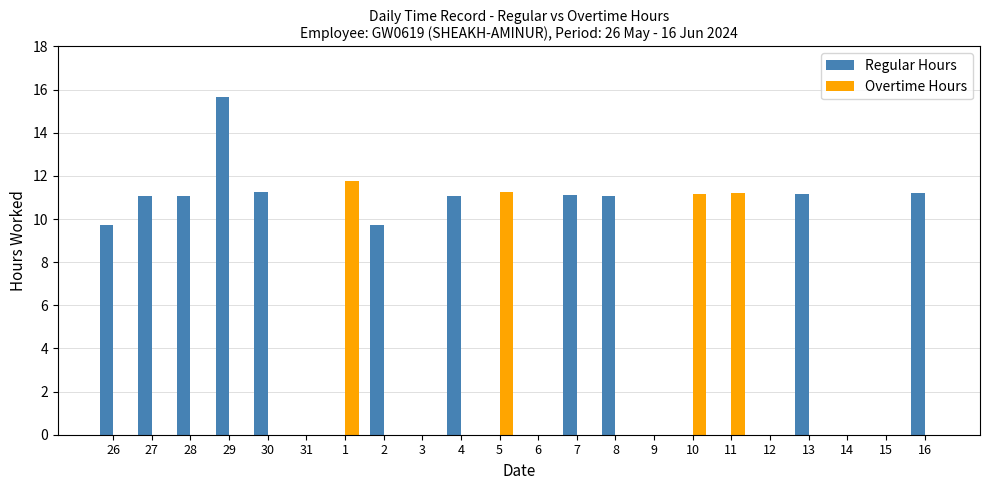

What value does the Regular Hours series have at 30?

11.2